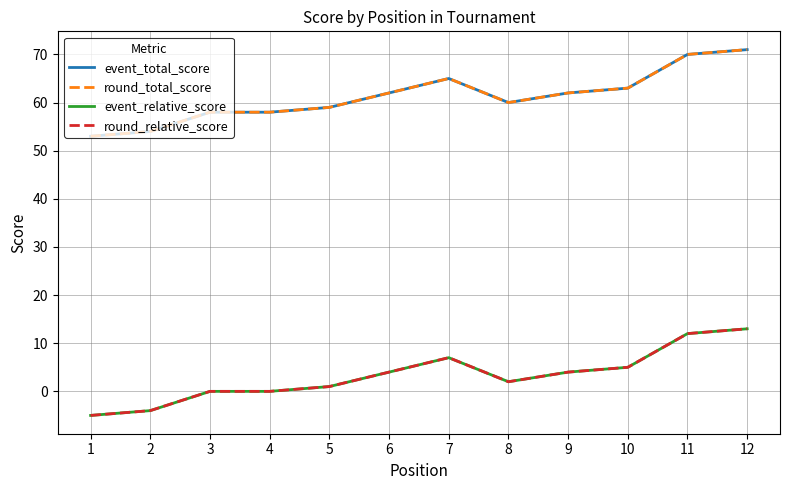

Is this an area chart (filled region under the line)?

No